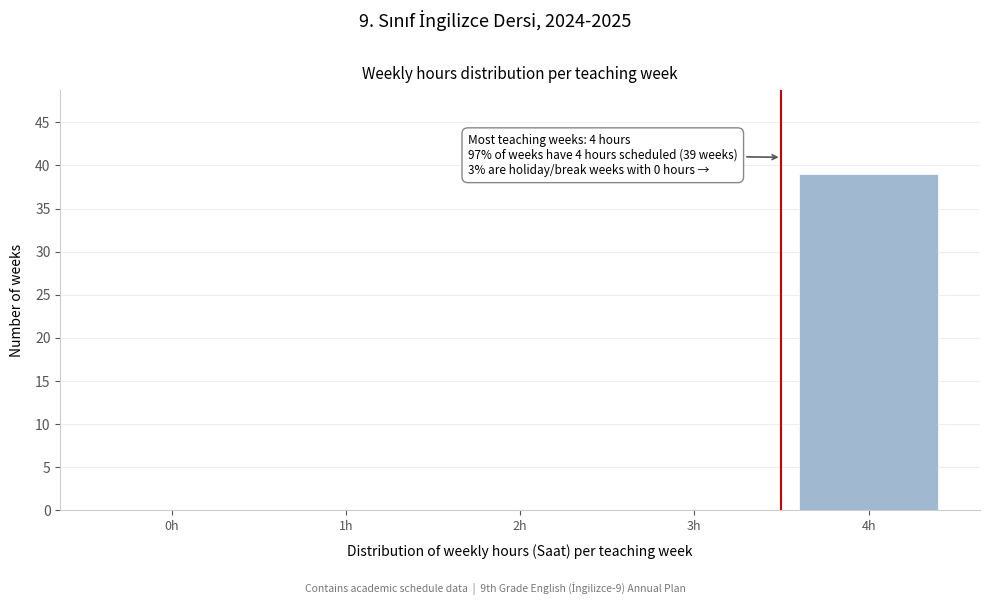

Reading left to right, transcribe all the data shown in this chart.

0h=0	1h=0	2h=0	3h=0	4h=39